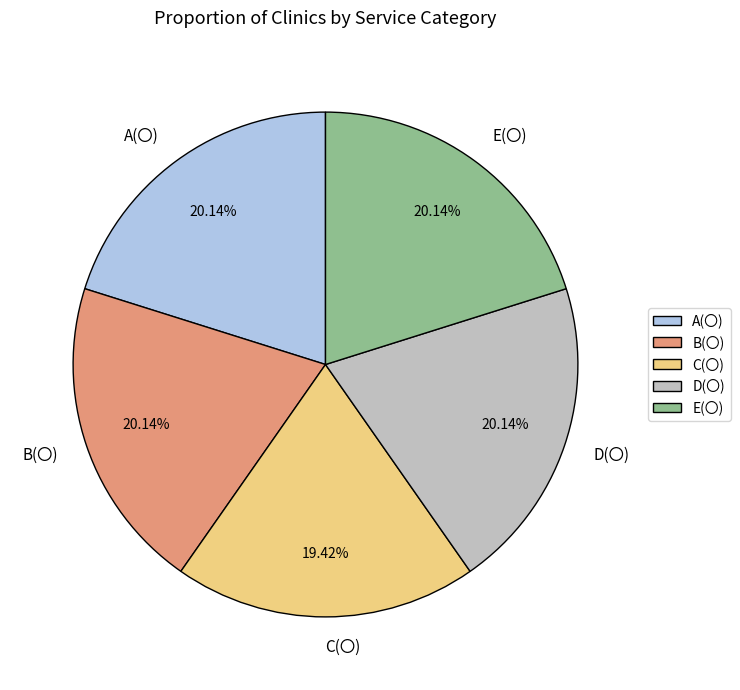

What is the ratio of the value at E(〇) to the value at D(〇)?

1.0